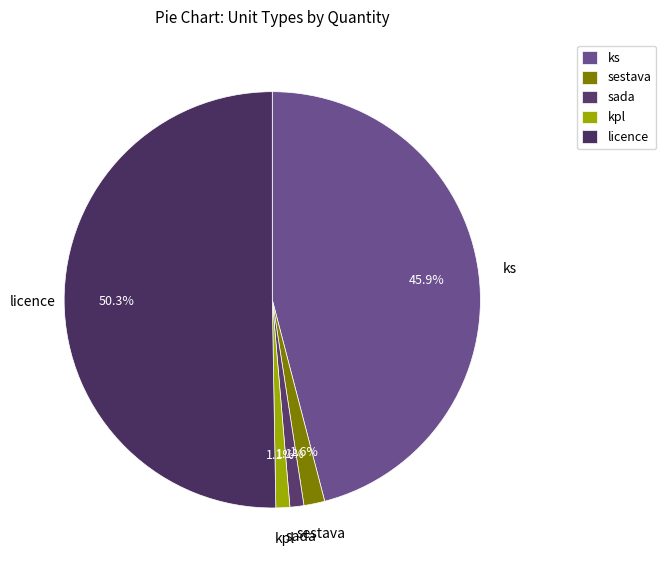

Is the sum of licence and sestava greater than half?

Yes